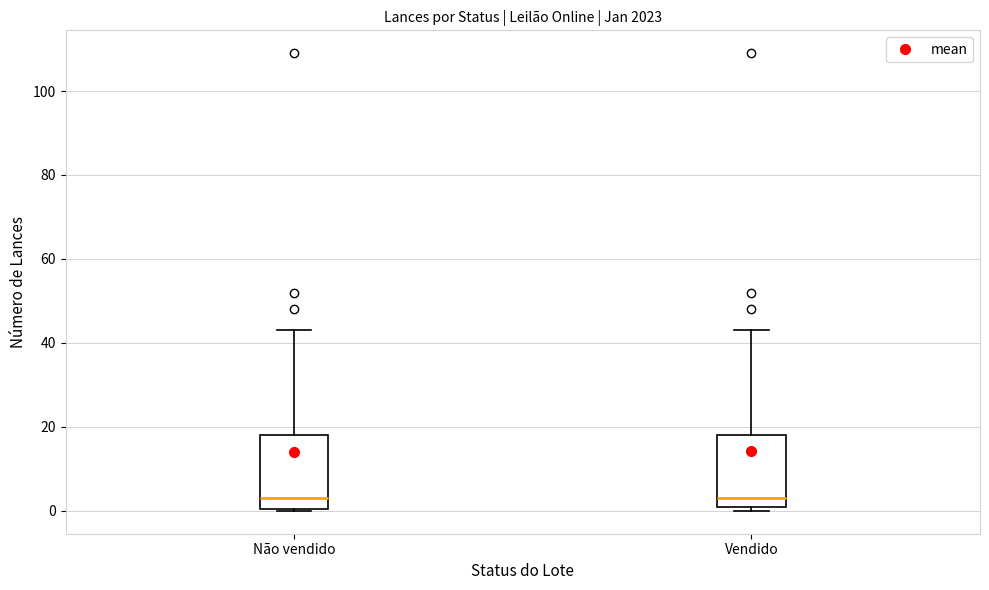

Reading left to right, transcribe this box plot: for each box, give where its median line is, the range the box spans, and where its two whiskers end, as read against the y-axis. The values are not printed on the chart, so give them approximately, as read against the axis.

Não vendido: median 4, box 0 to 18, whiskers 0 to 44
Vendido: median 4, box 2 to 18, whiskers 0 to 44